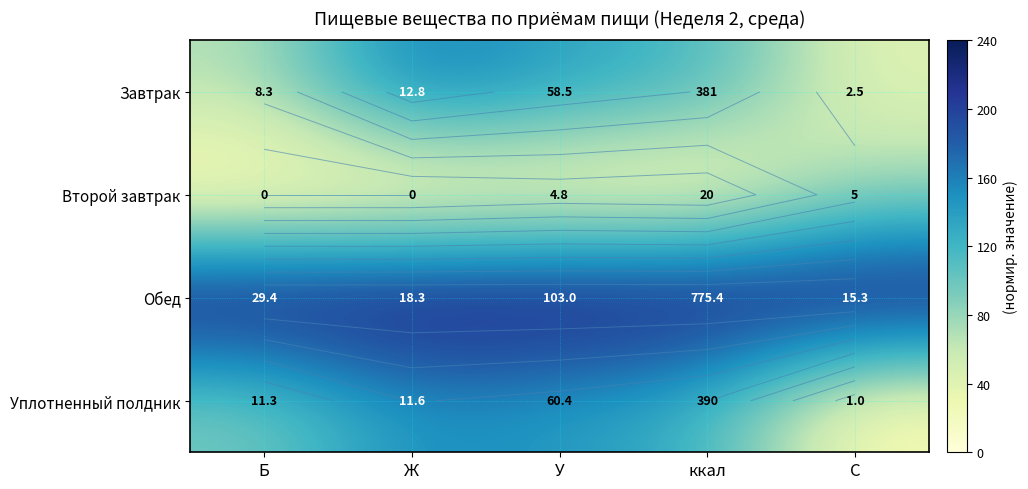

True or false: Обед has a value of 87.7 at Б.

False